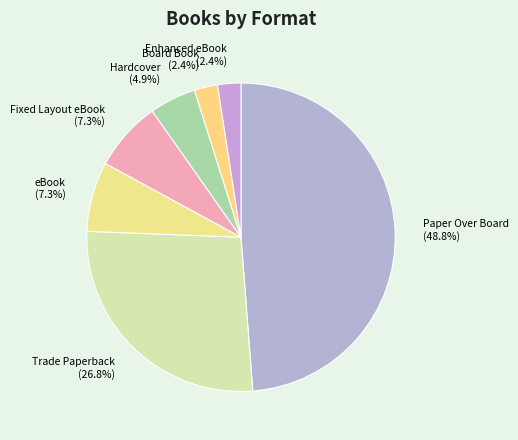

Which slice is the largest?

Paper Over Board